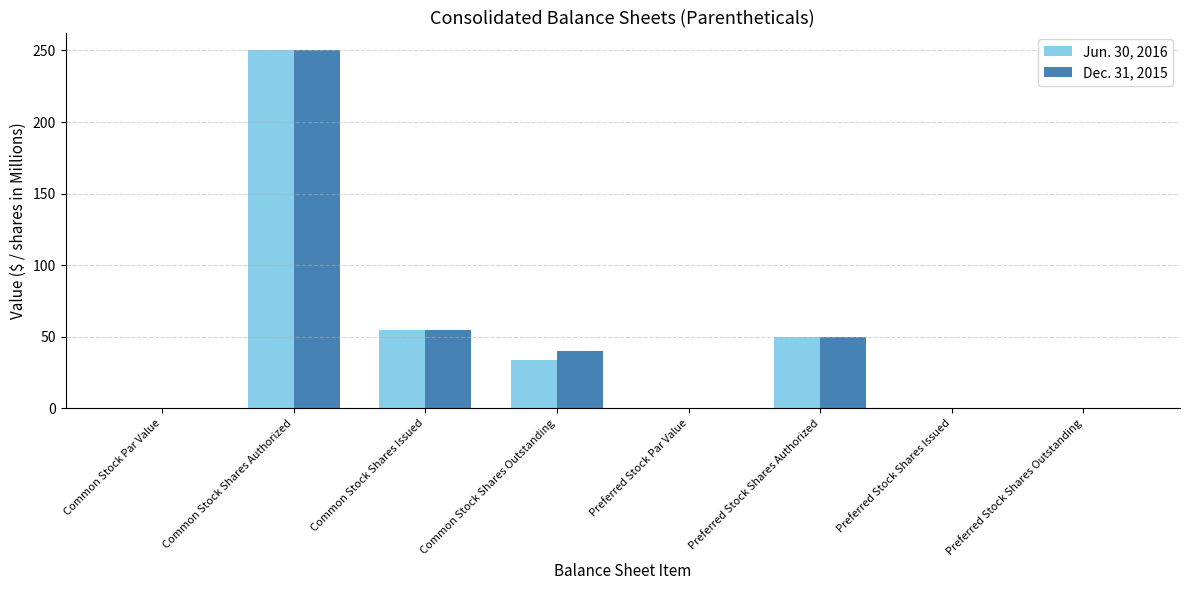

At which category is the sum across all series the highest?

Common Stock Shares Authorized